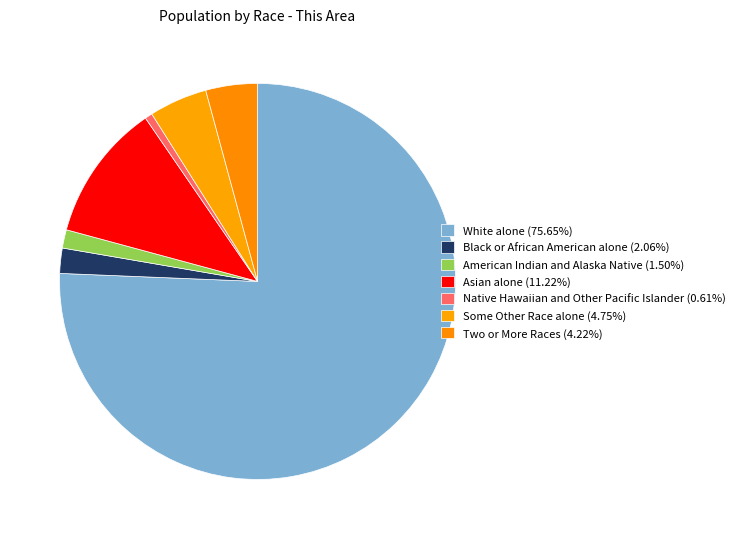

To the nearest percent, what is the average slice percentage?

14%